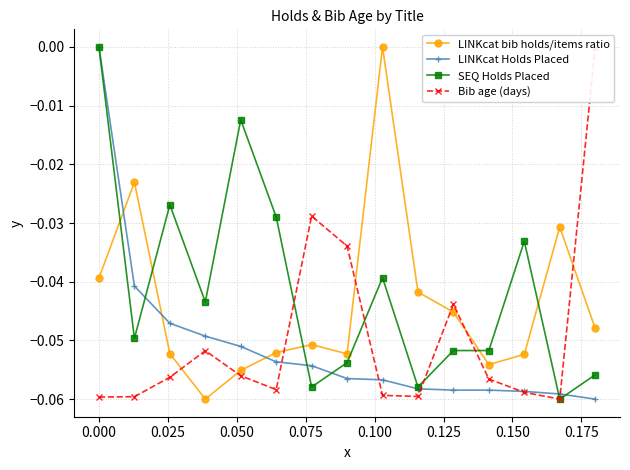

How many lines are shown in the chart?

4